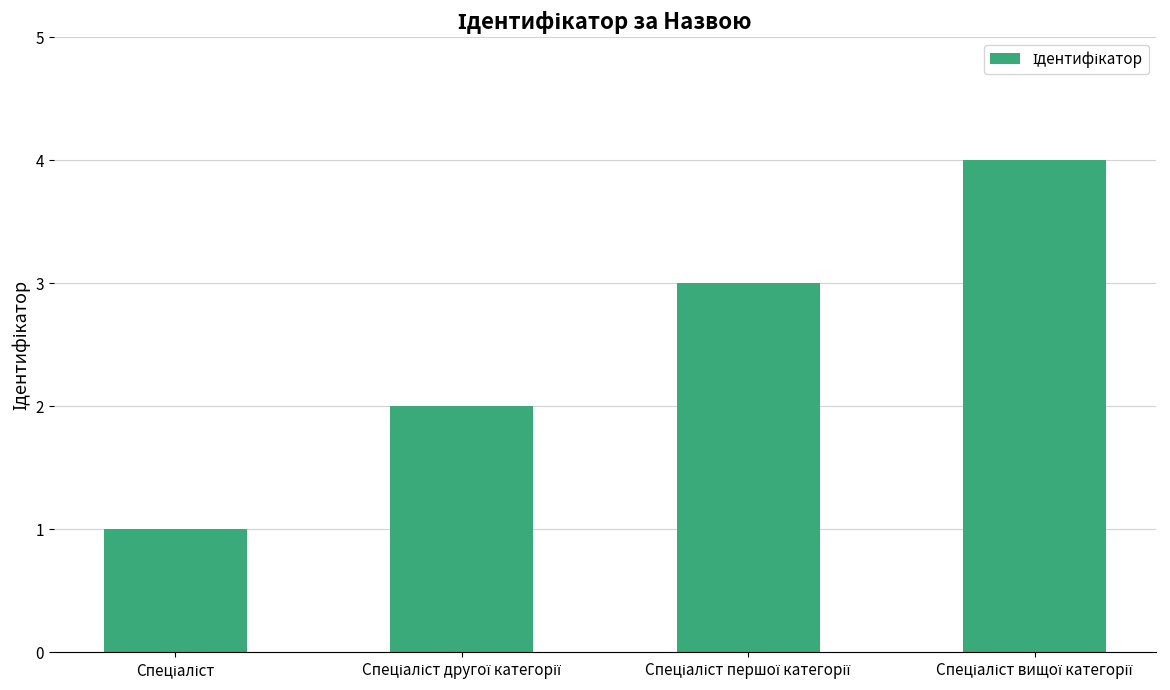

What is the sum of all values?

10